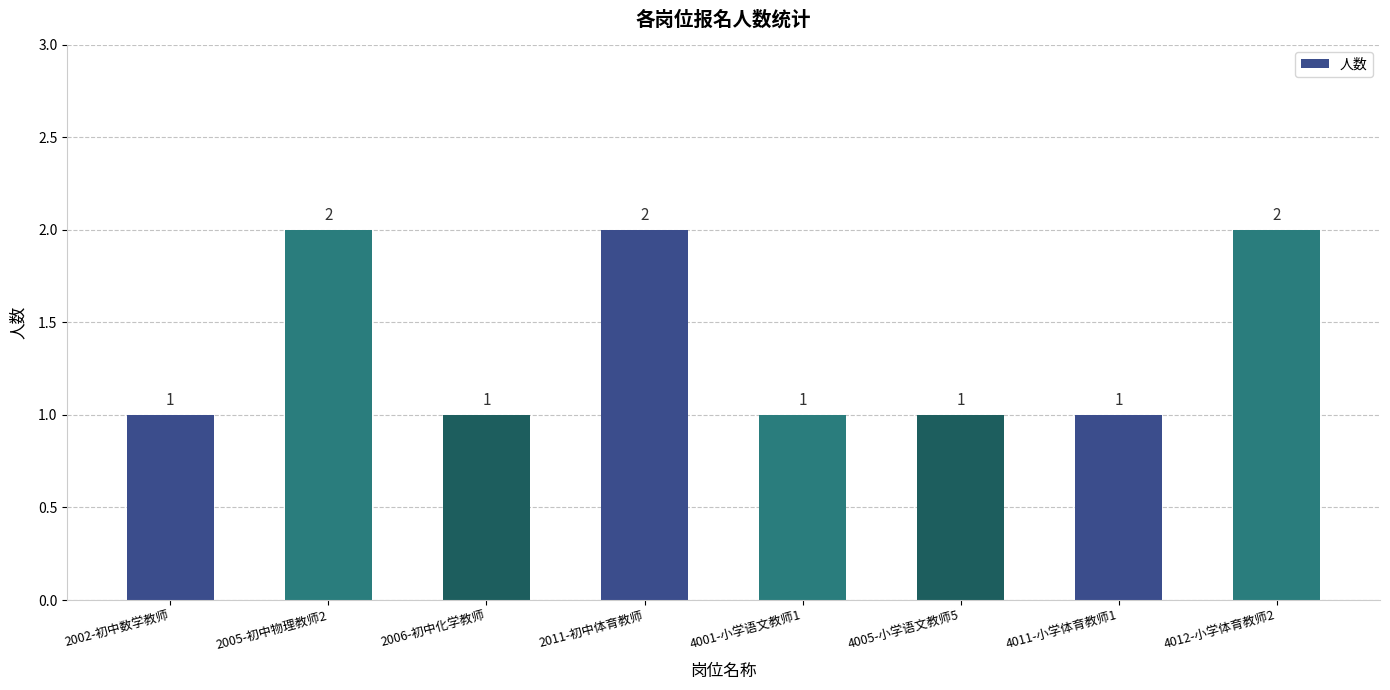

The chart shows a value of 2 at 2005-初中物理教师2. True or false?

True